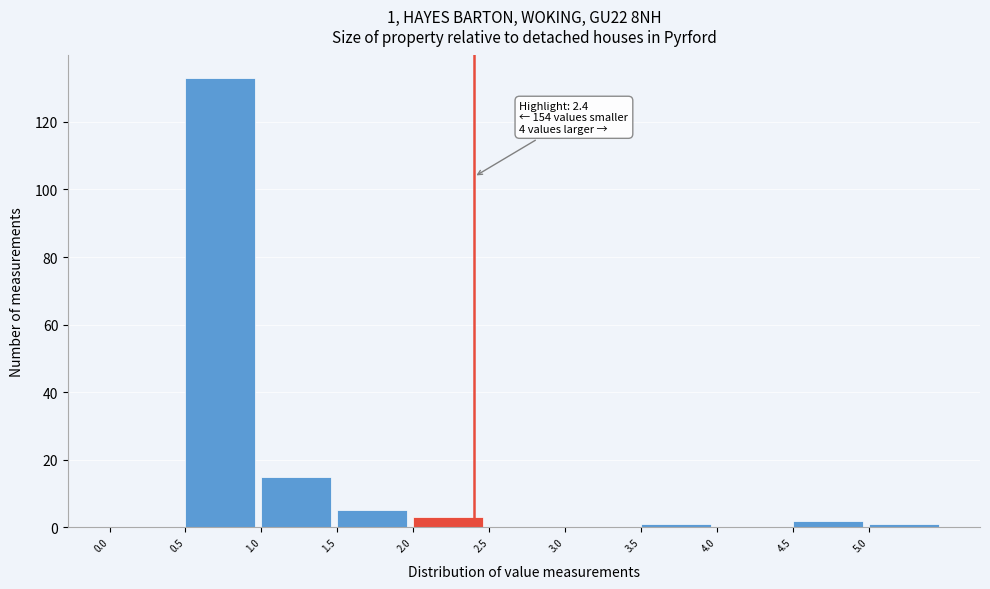

Over which range of the x-axis is the bar tallest?

0.5 to 1.0